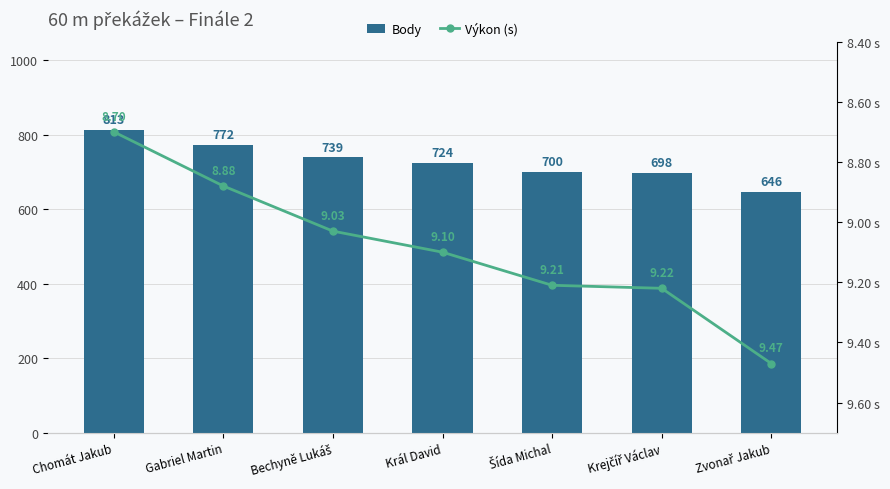

How many series are shown in this chart?

2